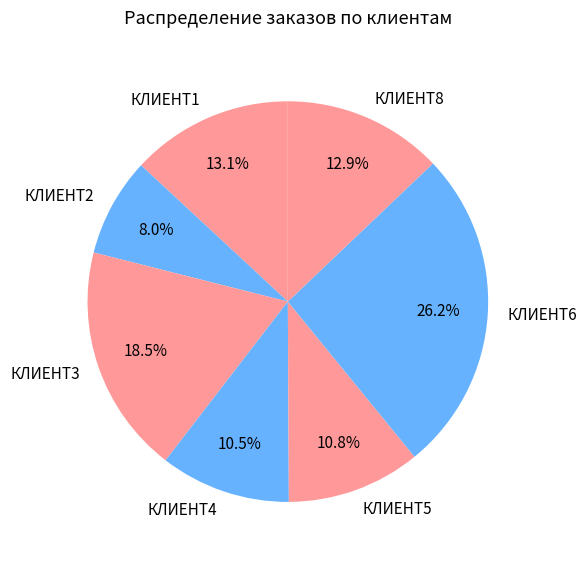

Is the sum of КЛИЕНТ5 and КЛИЕНТ2 greater than half?

No